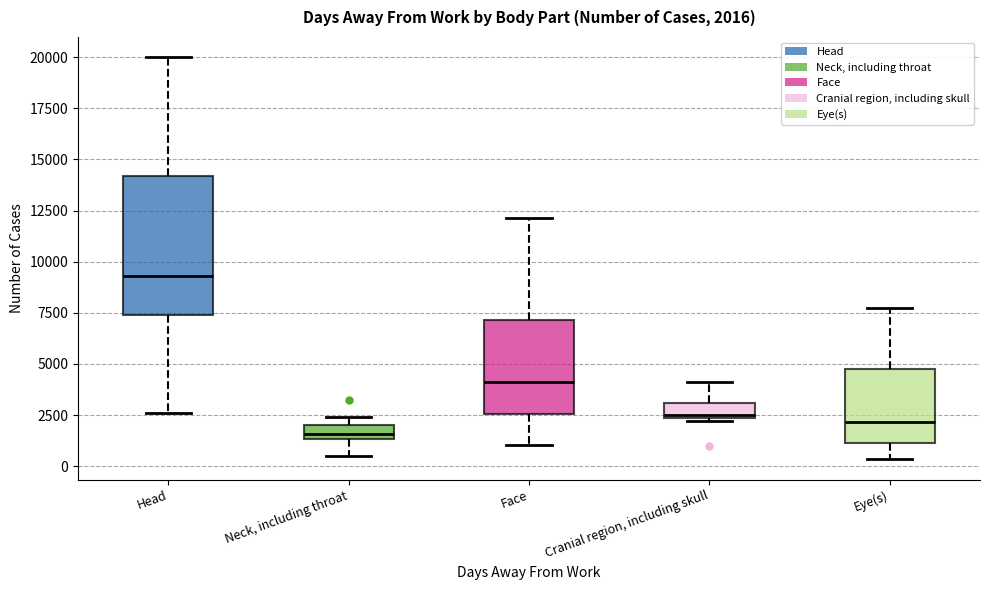

Comparing the boxes themselves (not the whiskers), which one is the tallest?

Head